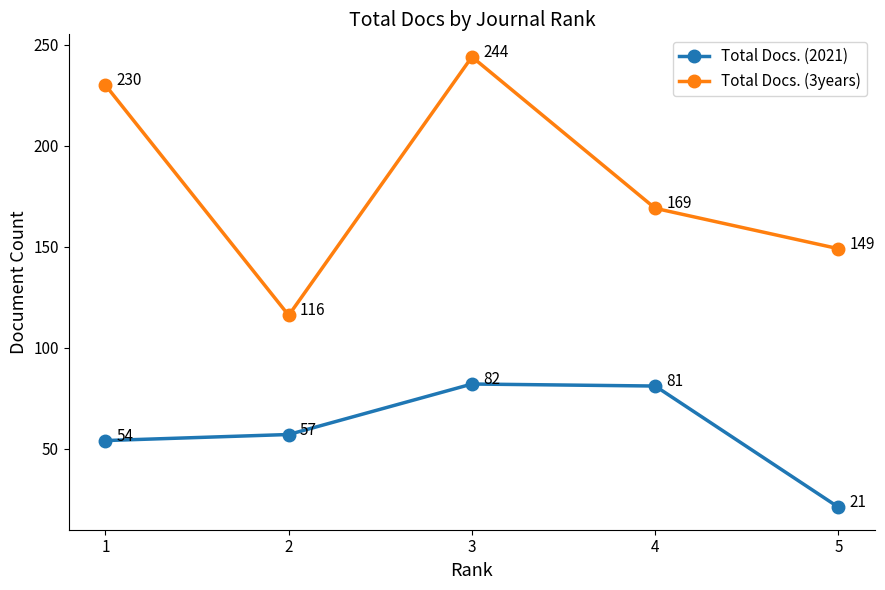

What is the maximum value shown in the chart?

244